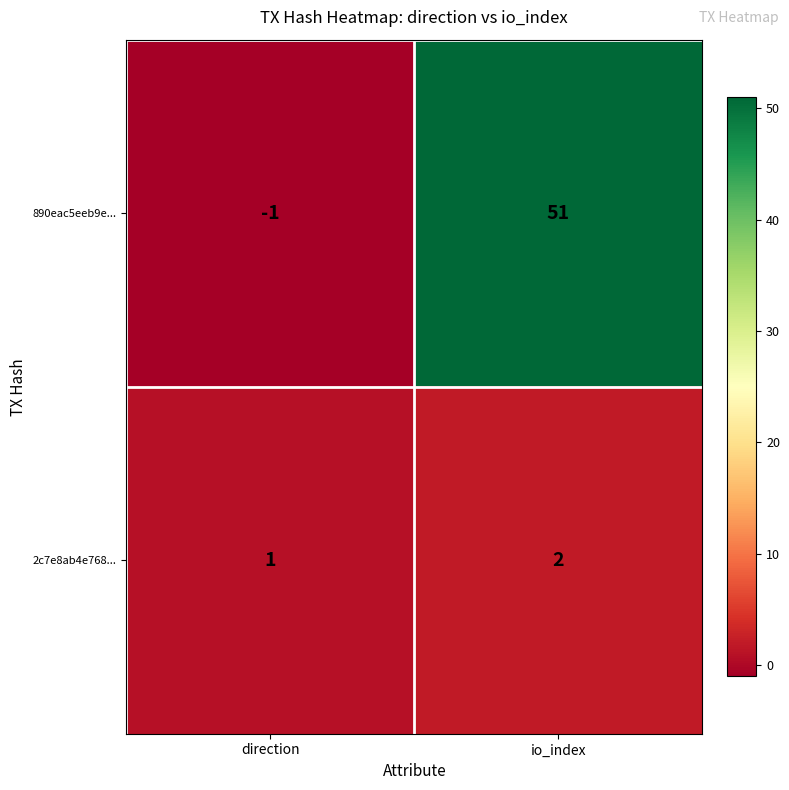

How many distinct data groups are displayed?

2